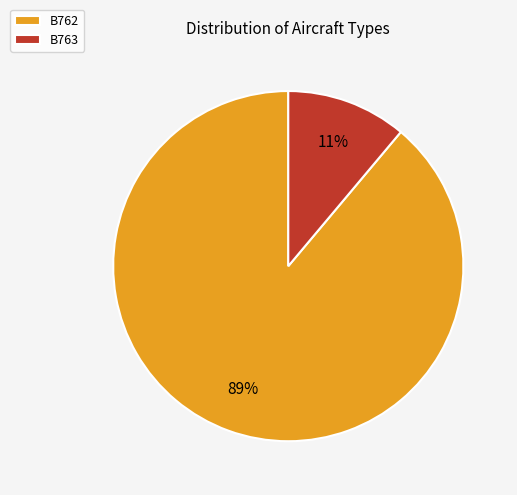

Is it true that B762 is 89% of the pie?

True